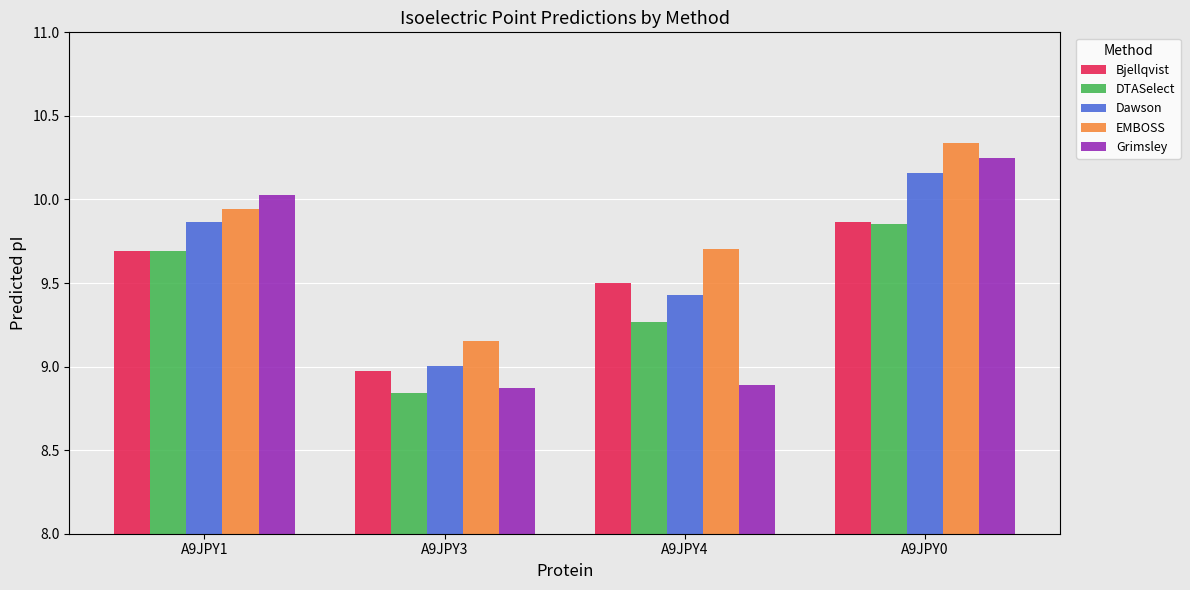

What is the sum of the Bjellqvist values at A9JPY4 and A9JPY3?

18.5